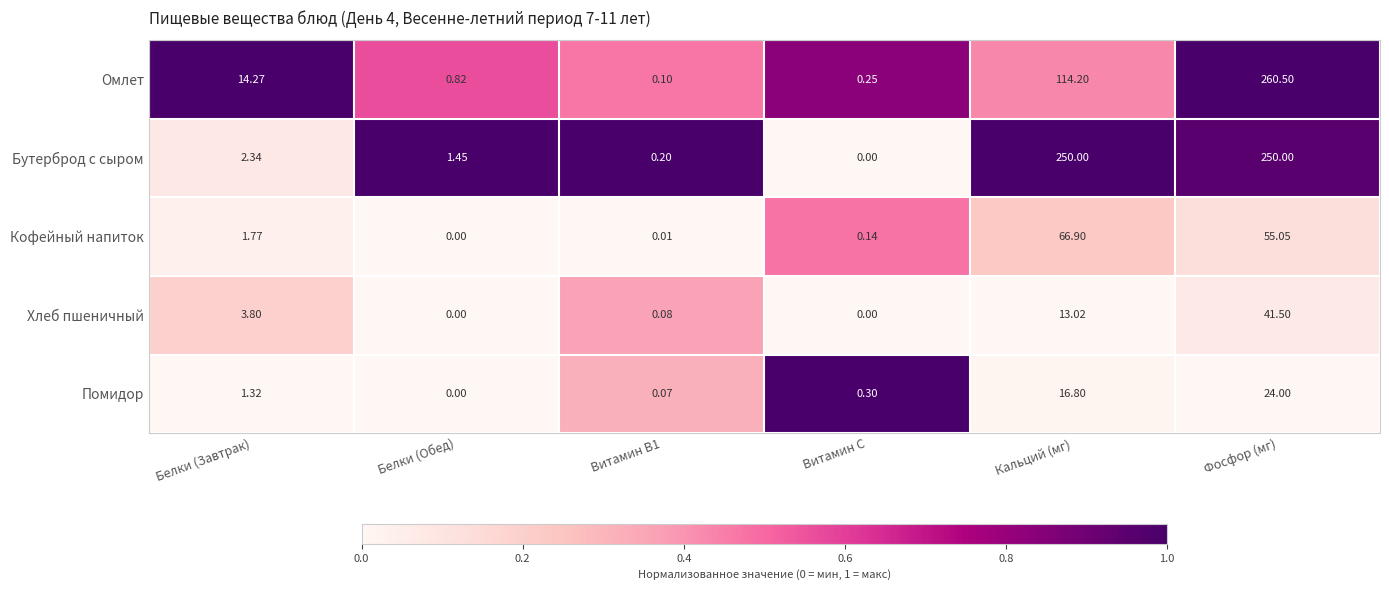

Rank the series by their maximum value, from highest to lowest.

Омлет, Бутерброд с сыром, Кофейный напиток, Хлеб пшеничный, Помидор